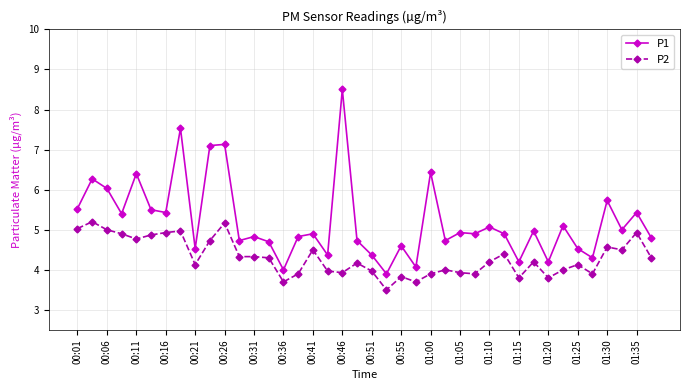

How many distinct data groups are displayed?

2